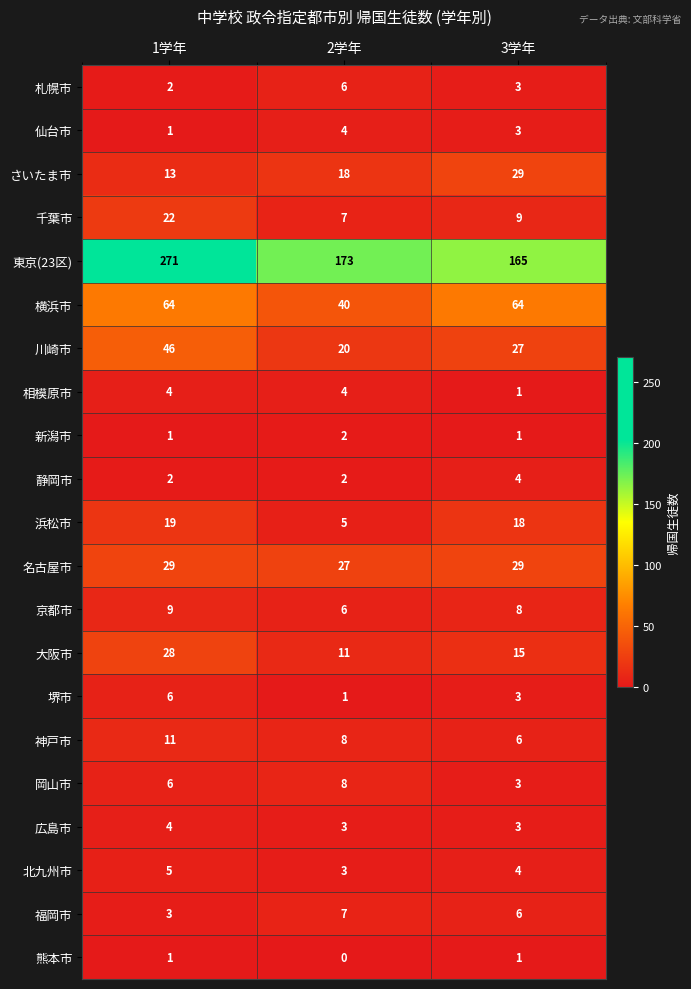

How many 京都市 values are between 6 and 9?

3